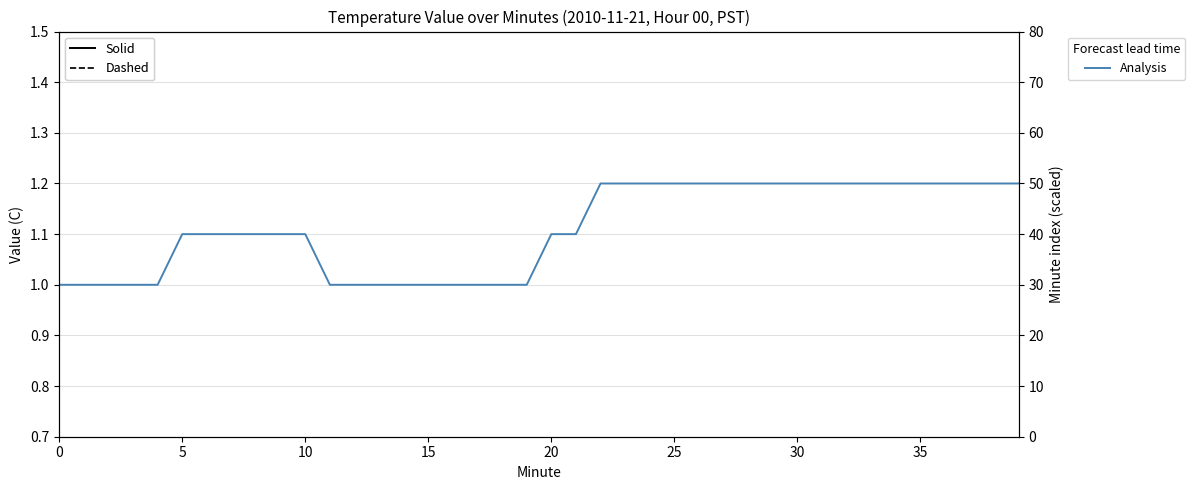

What is the difference between the second highest and minimum values in the Value deviation (Bias-like) series?

0.2